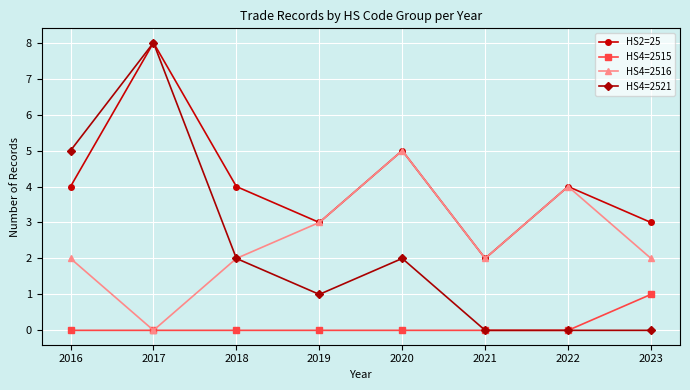

What is the value of the HS4=2521 point at the 4th from the left?

1